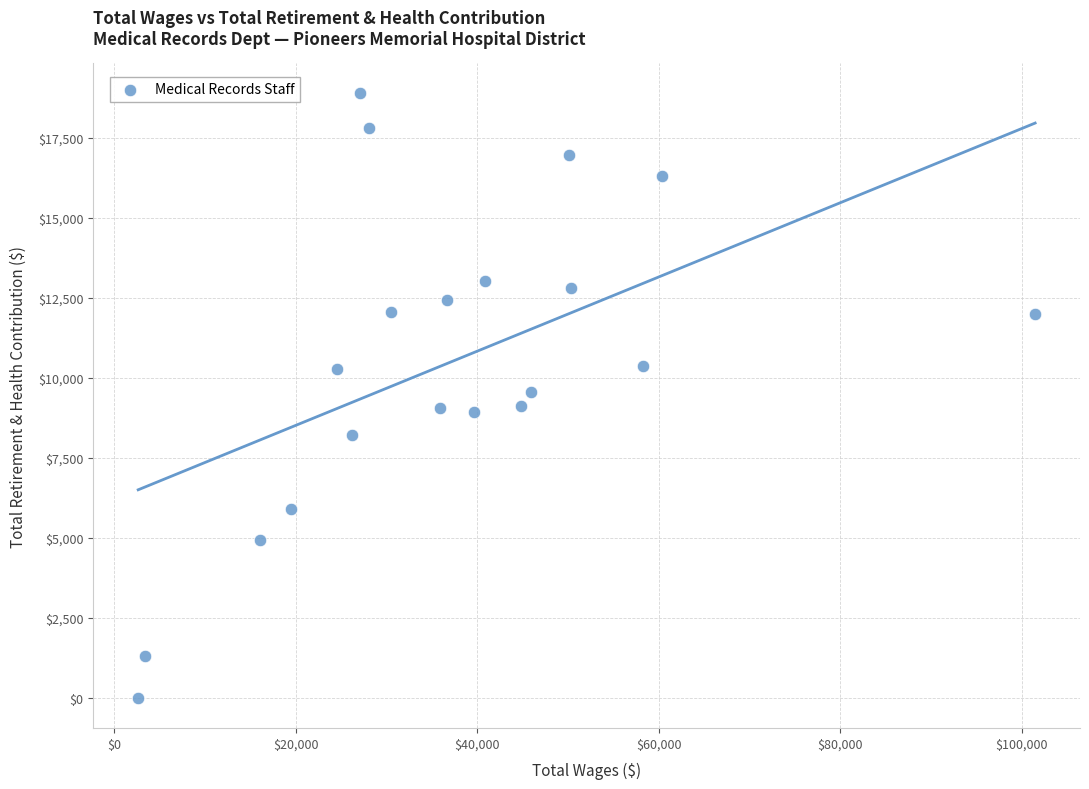

What is the range of X values (max minus min)?

98825